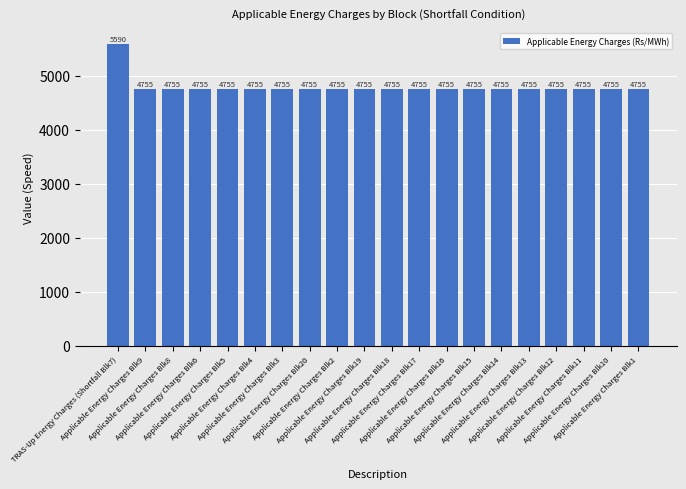

Count the number of values greater than 4755.

1